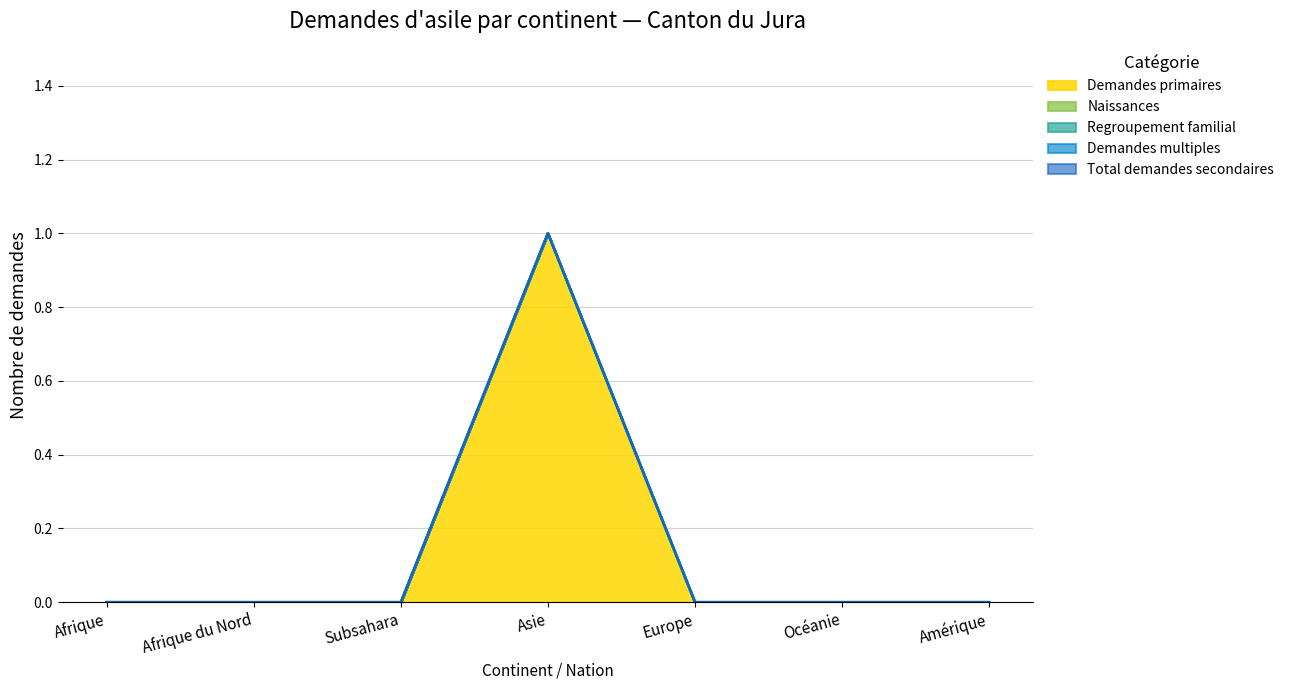

Reading left to right, list all the values displayed in this chart.

Demandes primaires: 0	0	0	1	0	0	0
Naissances: 0	0	0	0	0	0	0
Regroupement familial: 0	0	0	0	0	0	0
Demandes multiples: 0	0	0	0	0	0	0
Total demandes secondaires: 0	0	0	0	0	0	0